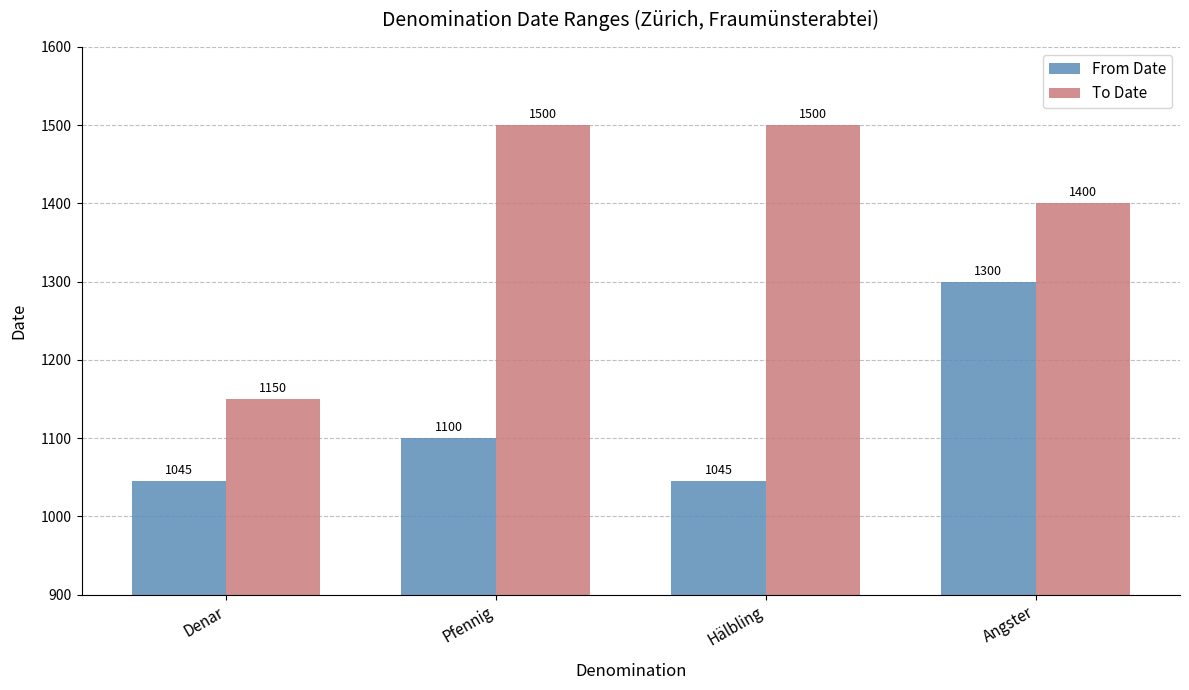

The value of From Date at Pfennig is 1100. True or false?

True